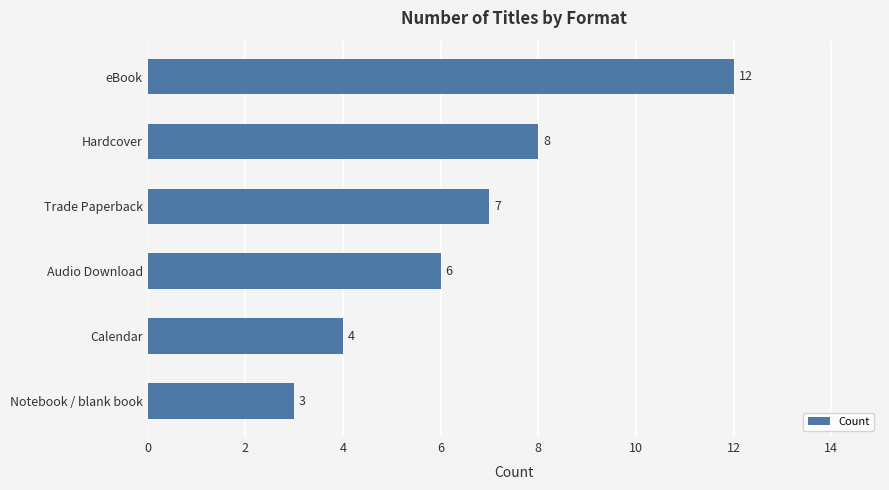

List the labels in order of value, smallest first.

Notebook / blank book, Calendar, Audio Download, Trade Paperback, Hardcover, eBook